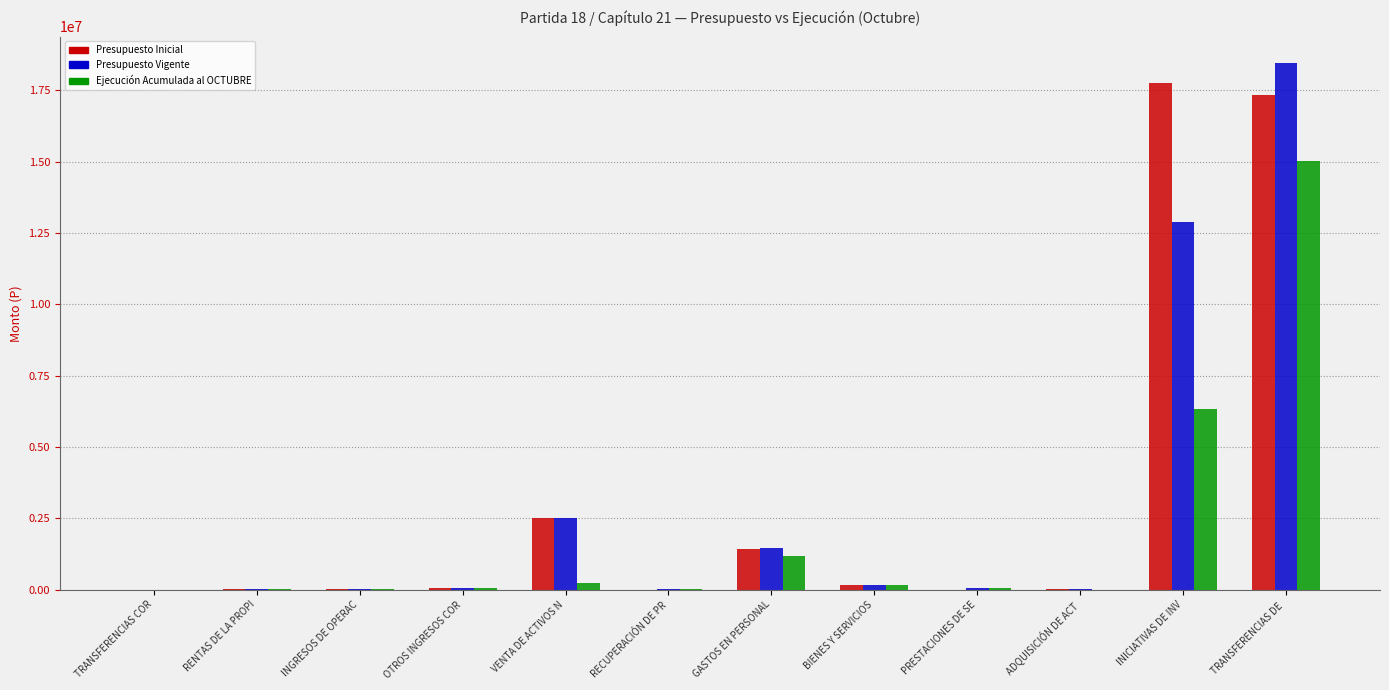

How many groups of bars are there?

12